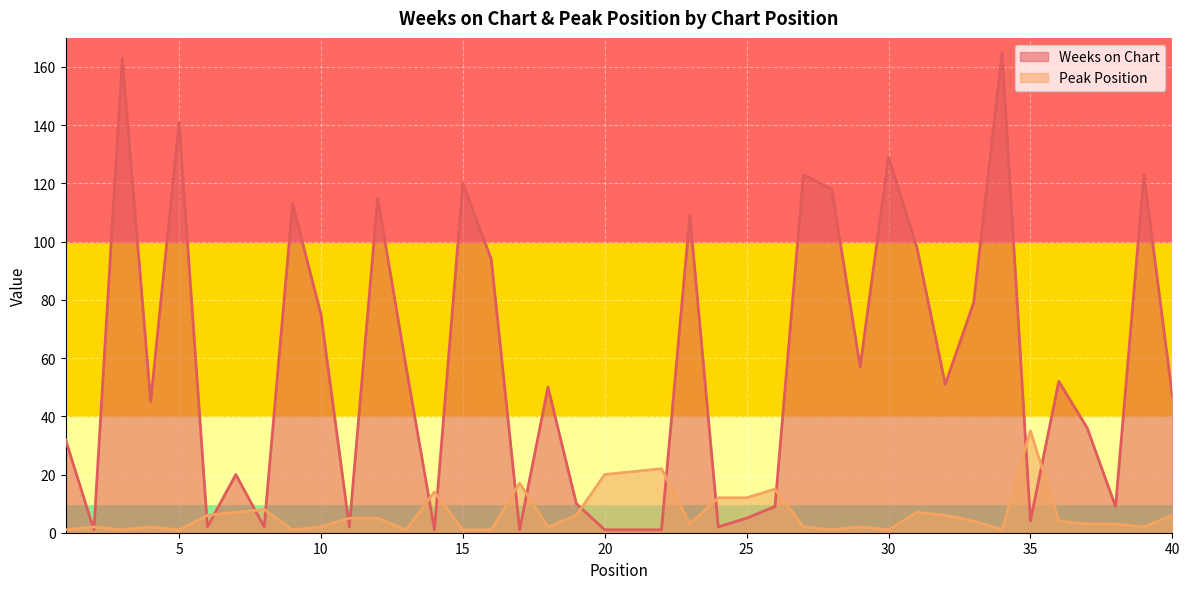

What value does the Weeks on Chart series have at 36, to the nearest 50?

50